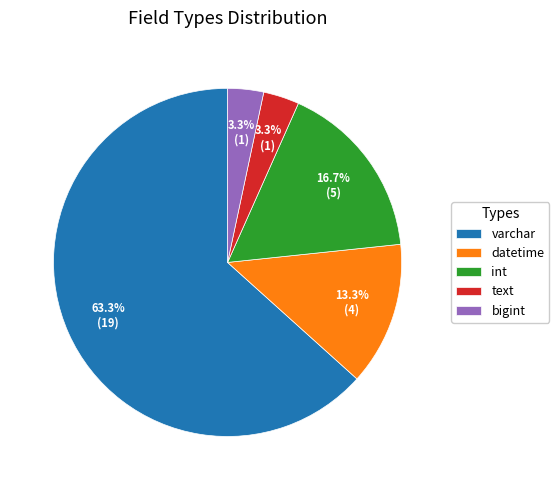

Does varchar account for over 50% of the chart?

Yes